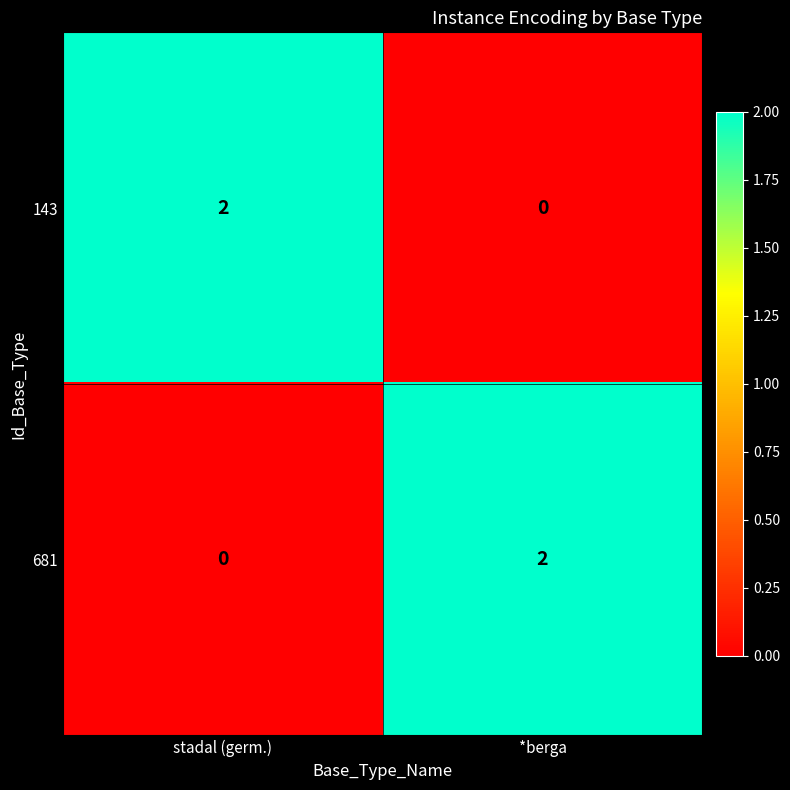

At *berga, list the series in order from largest to smallest.

681, 143